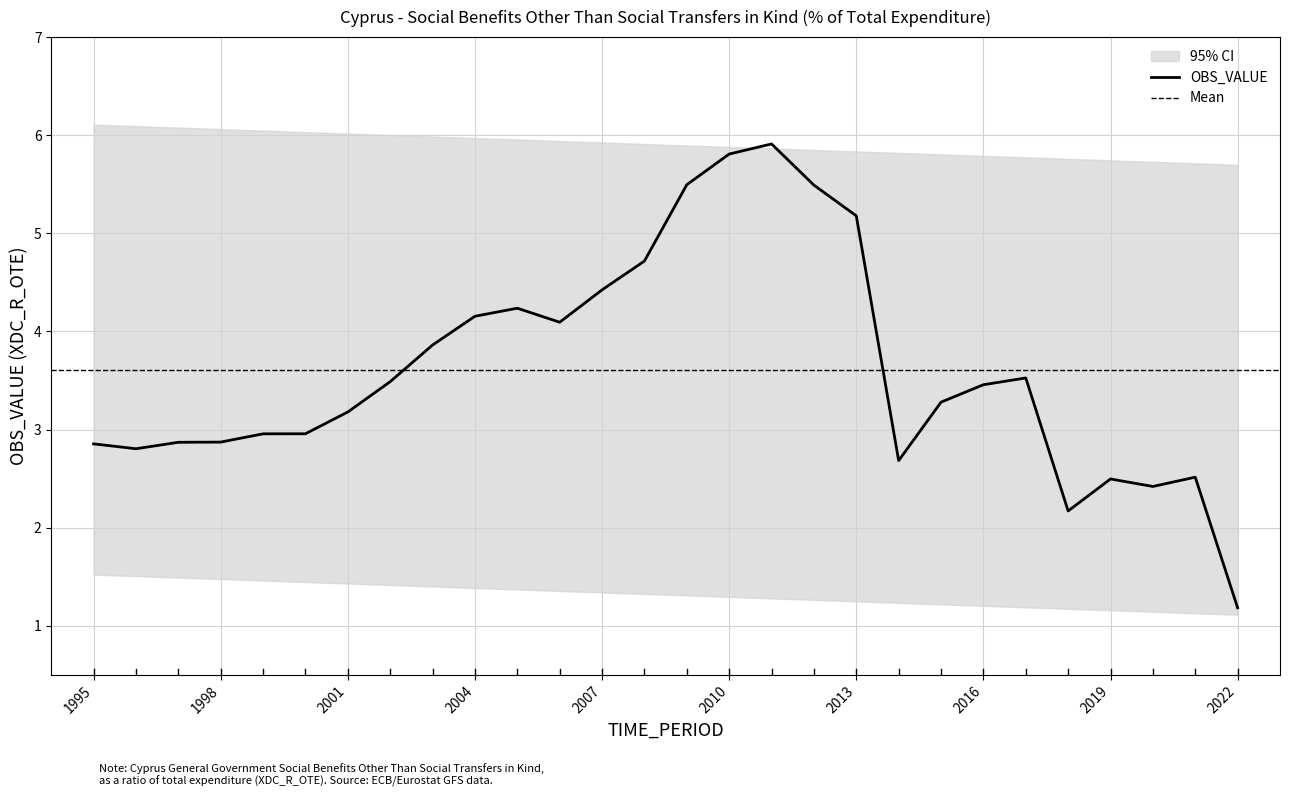

Approximately how many times larger is the value at 2010 compared to 2011?

1.0